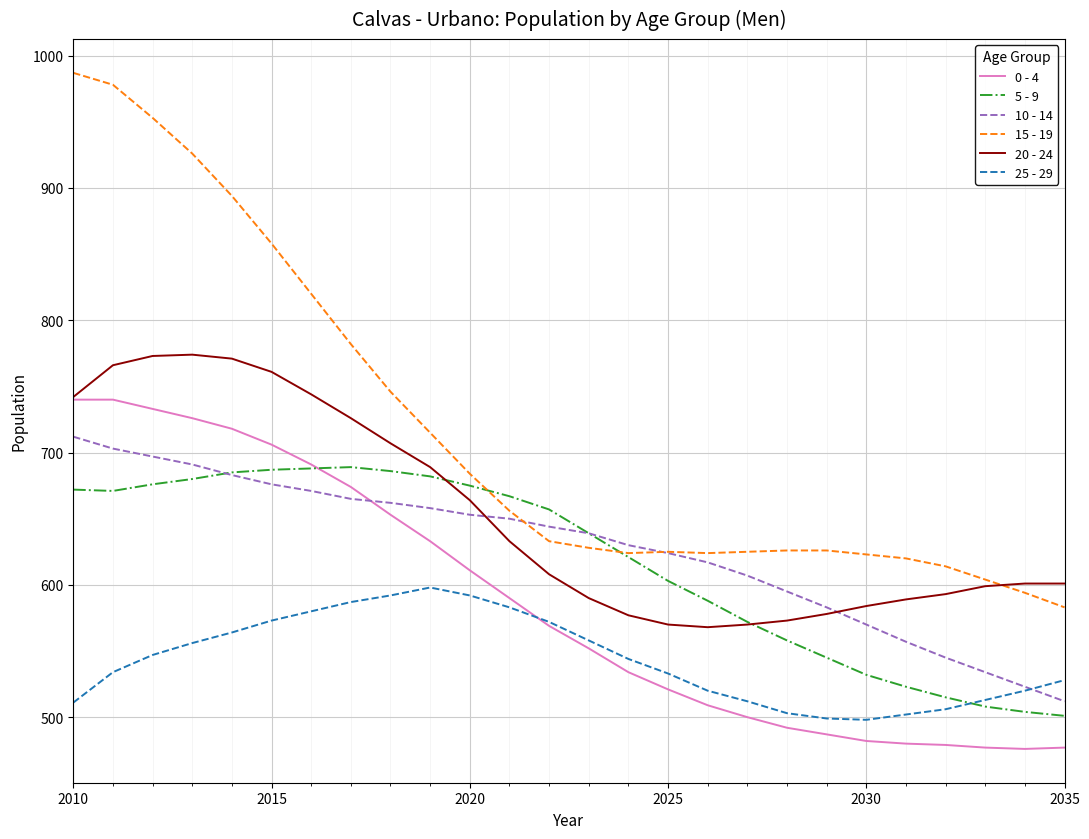

True or false: 0 - 4 and 10 - 14 intersect in this chart.

True